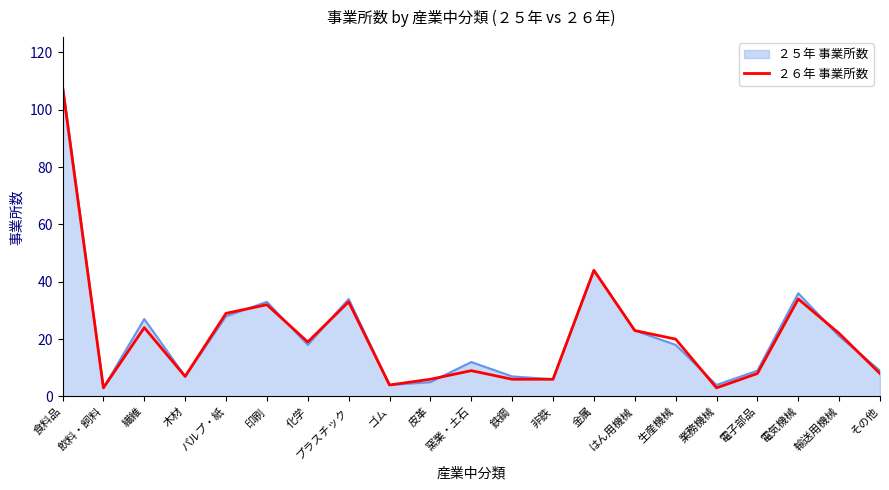

What is the smallest value displayed?

3